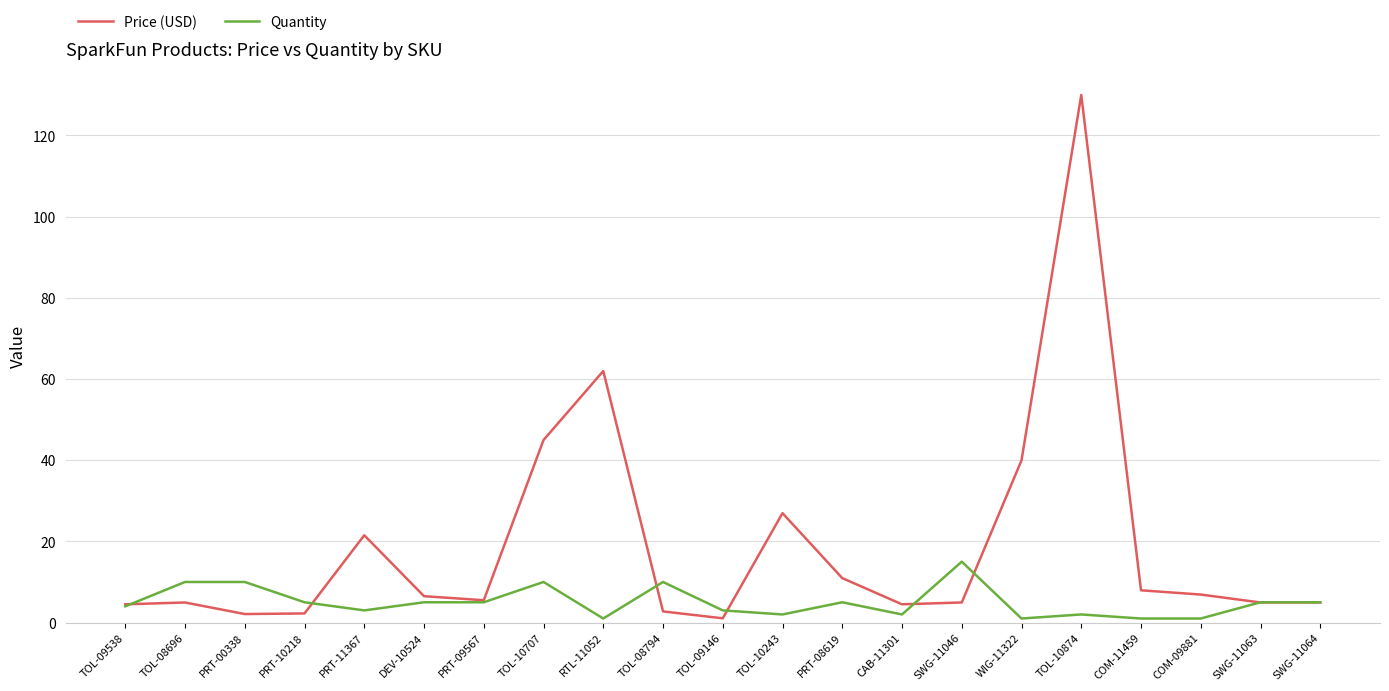

What is the difference between the highest and lowest values at PRT-11367?

18.5